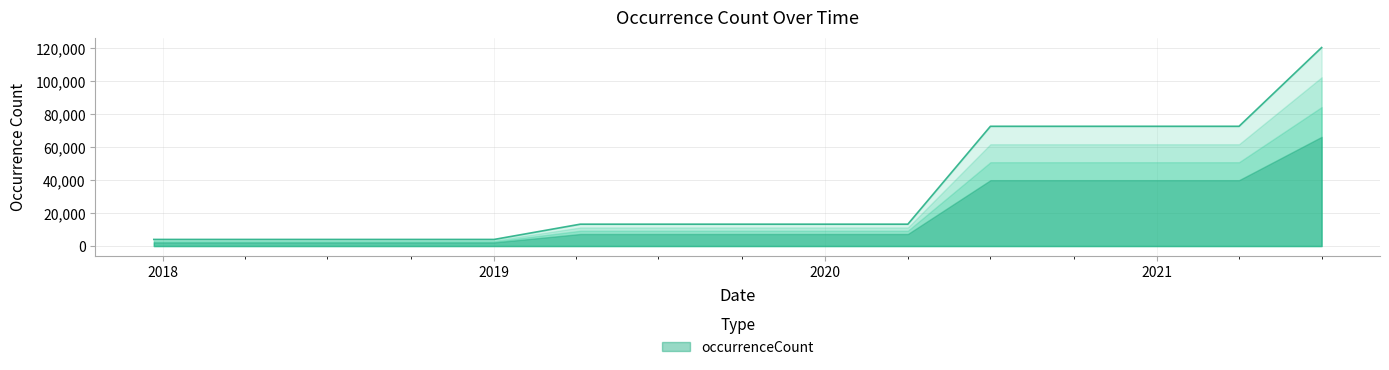

What is the difference between the maximum and second lowest values?

116301